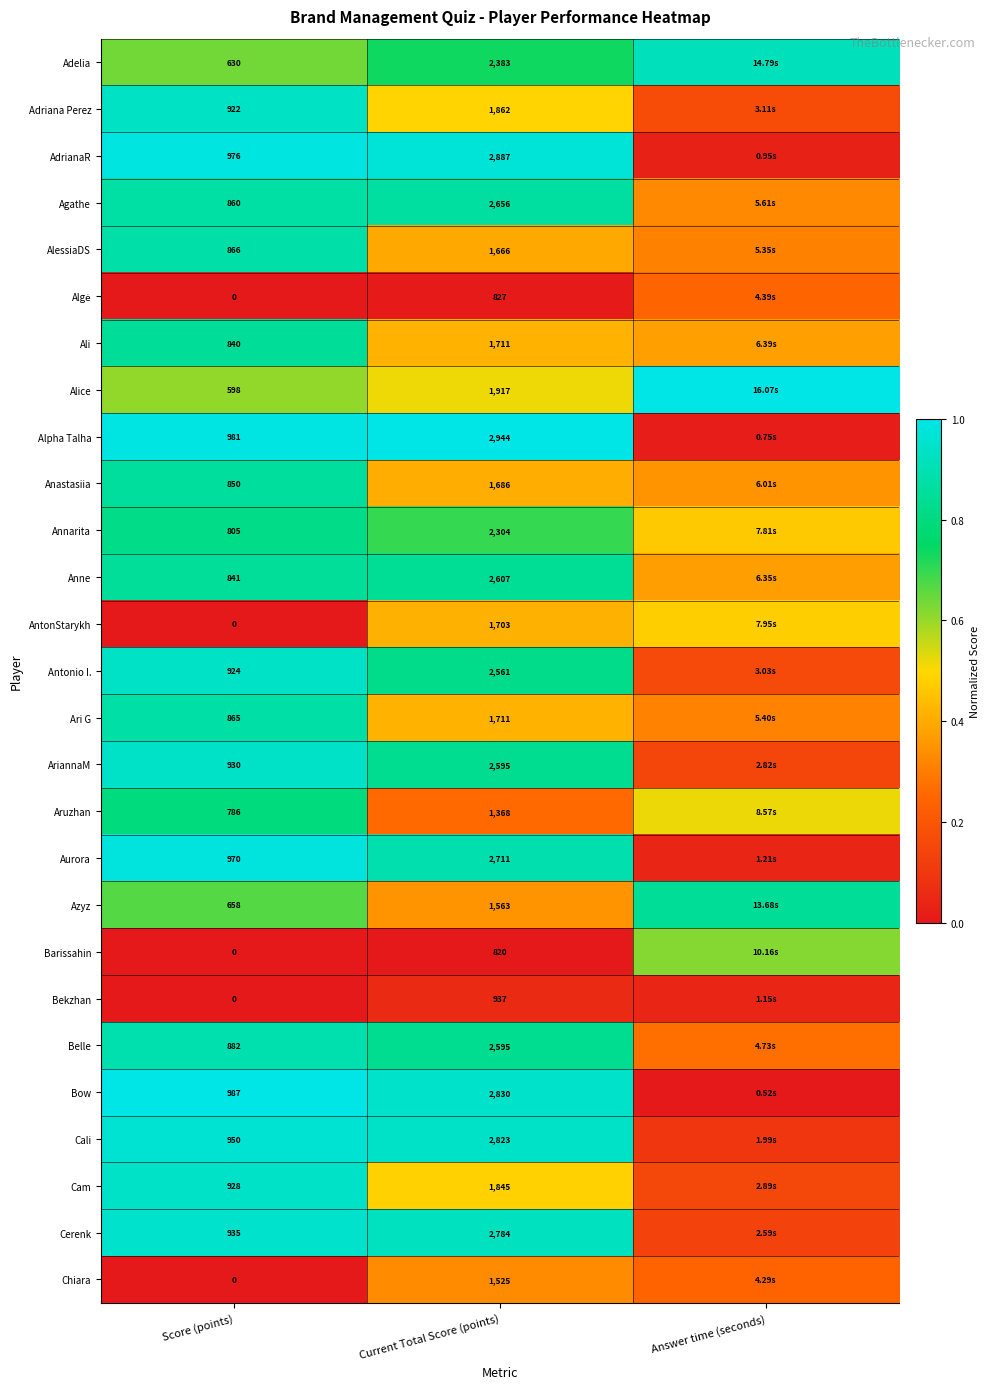

Count the Anastasiia values in the range 0 to 1.

3